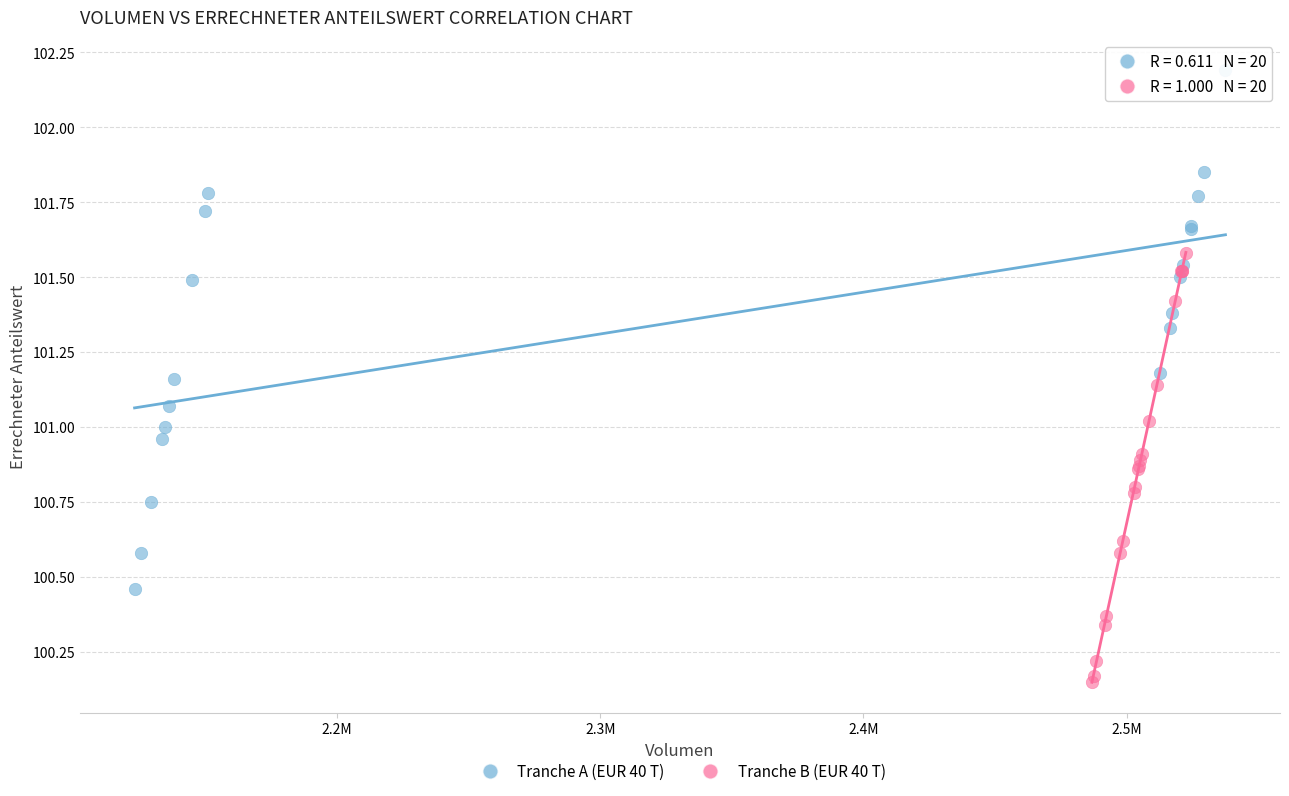

Which series has the largest Y range (max minus min)?

Tranche A (EUR 40 T)